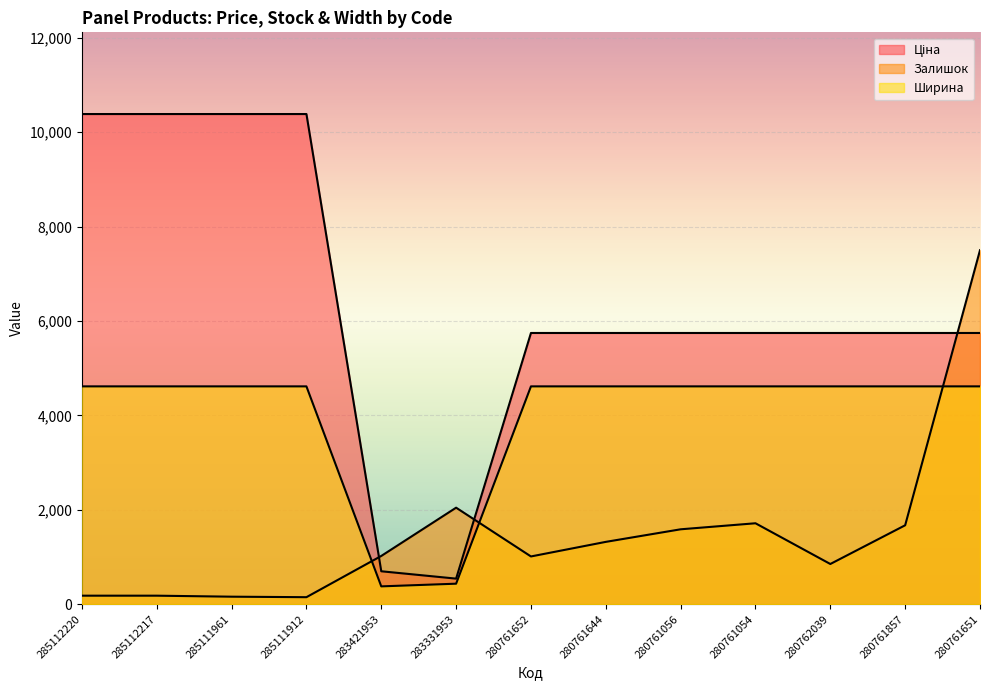

Where is Залишок nearest to the value 3823?

283331953